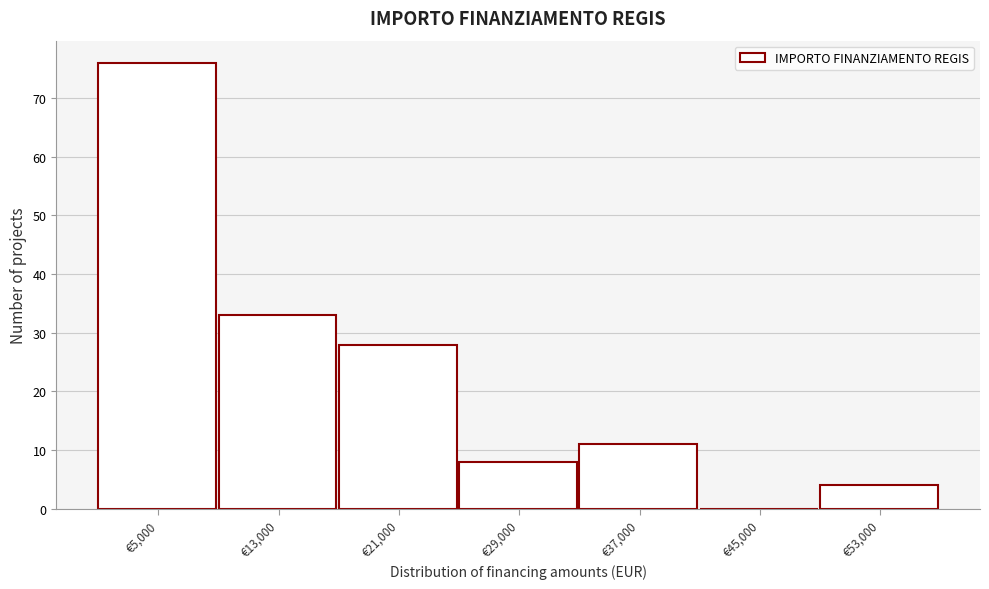

Reading left to right, extract all data points from this chart.

€5,000=76	€13,000=33	€21,000=28	€29,000=8	€37,000=11	€45,000=0	€53,000=4